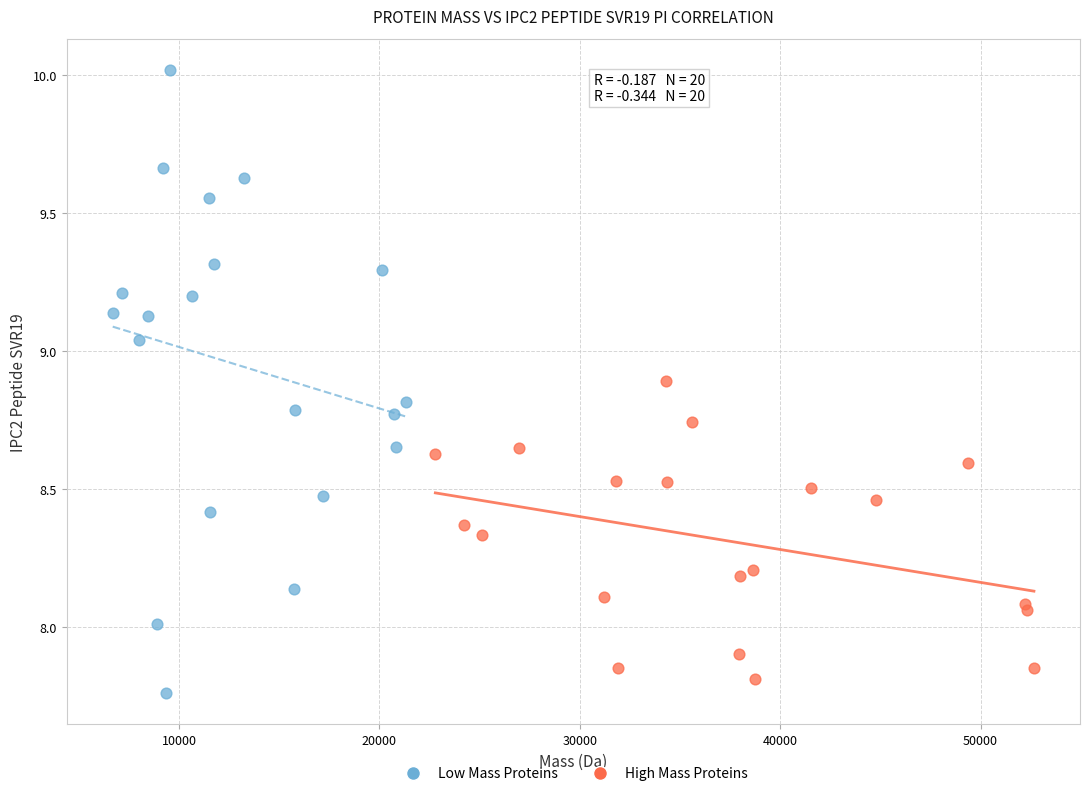

Which series reaches the maximum Y coordinate?

Low Mass Proteins